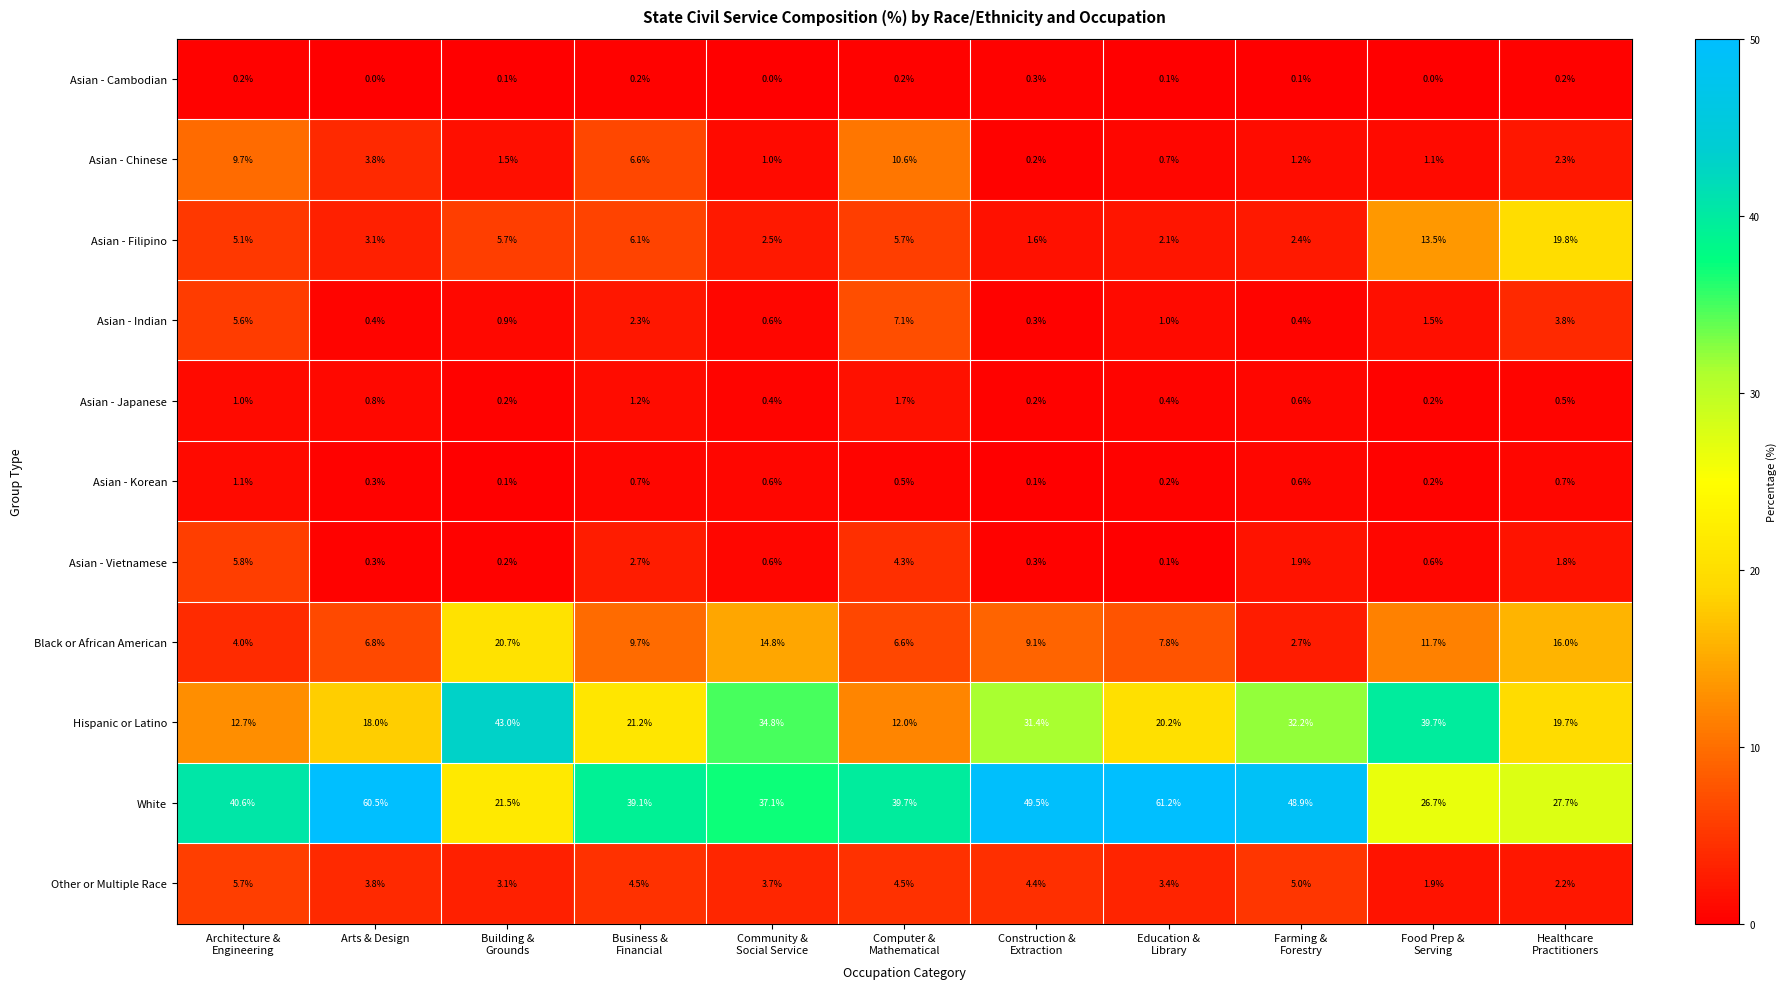

What is the maximum value shown in the chart?

61.2